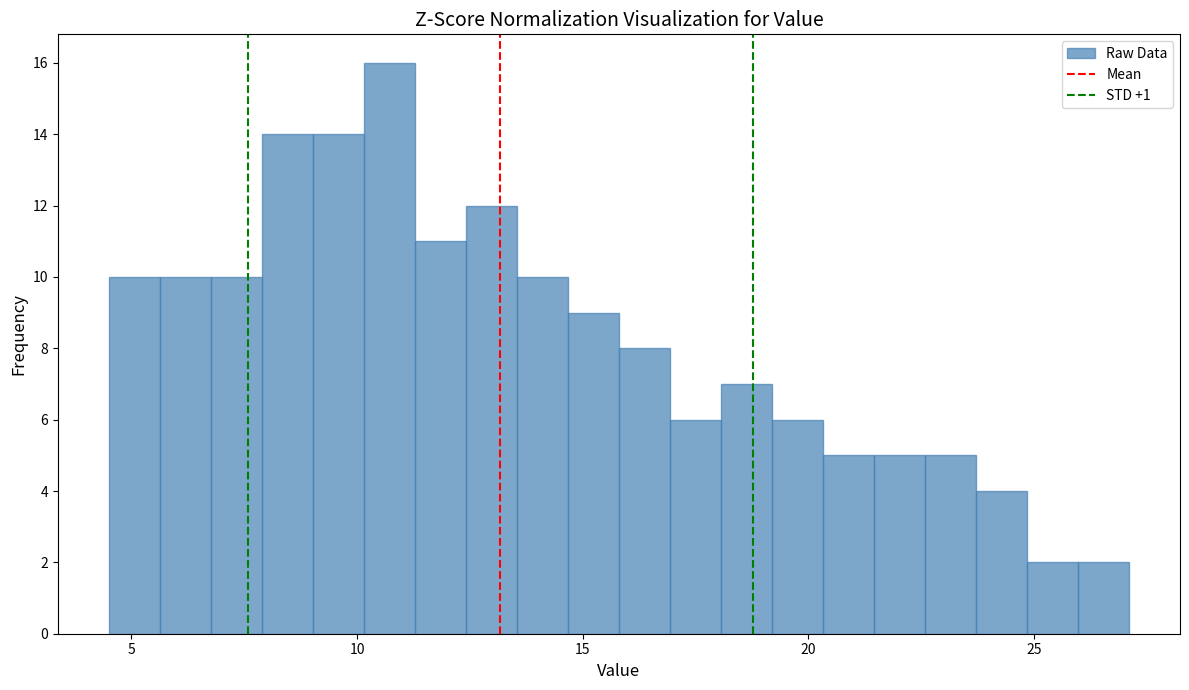

Read against the x-axis, roughly where is the centre of the tallest bar?

10.5